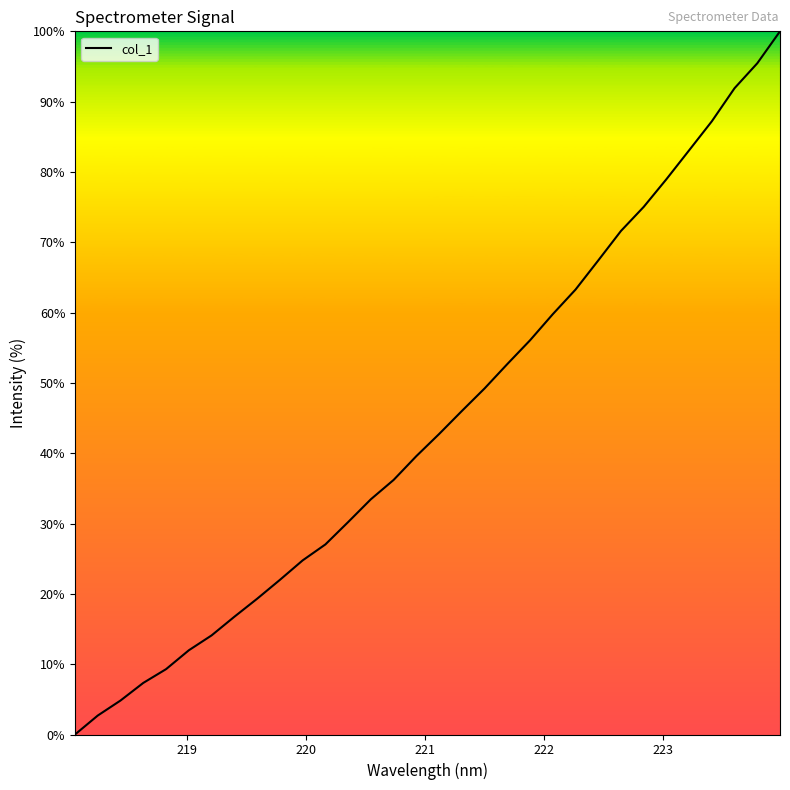

What is the difference between the maximum and minimum values?

100.0